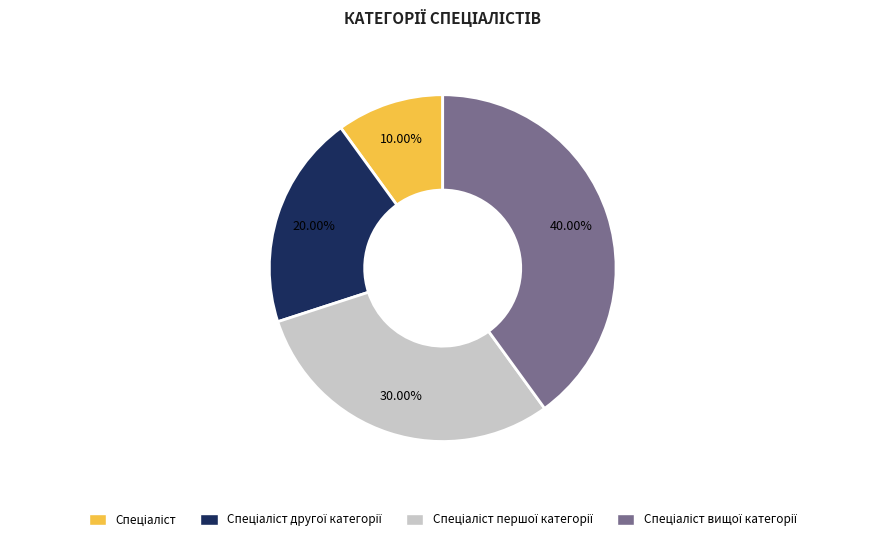

Is there any slice that represents more than half of the pie?

No